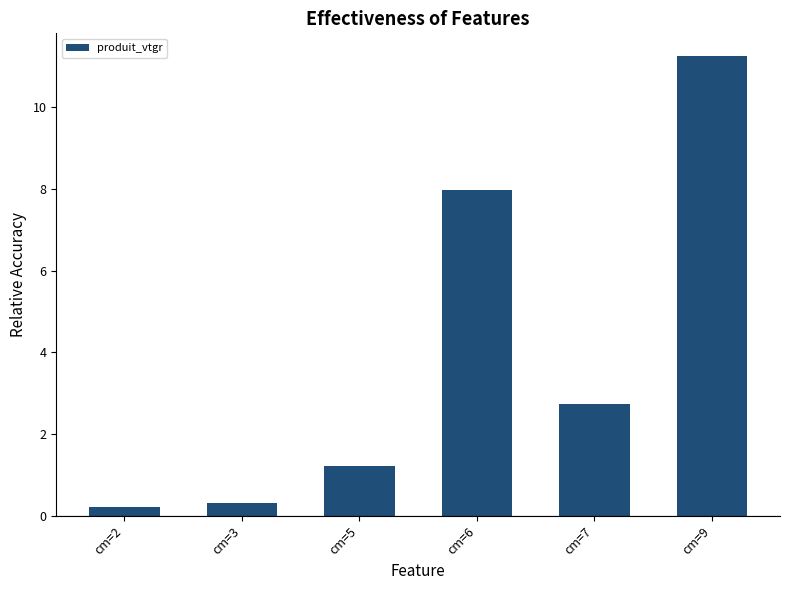

Reading right to left, what are all the values shown in this chart?

11.2	2.7	8.0	1.2	0.3	0.2